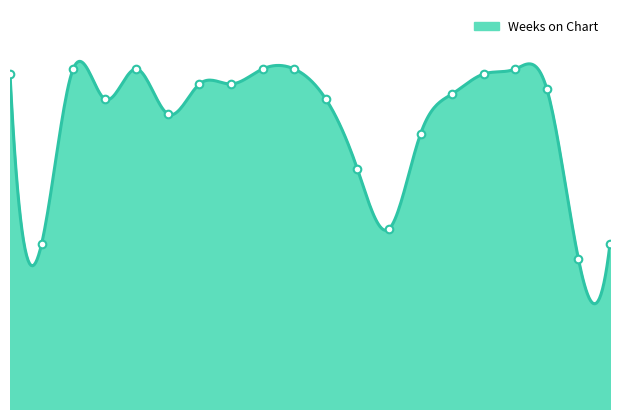

How many lines are shown in the chart?

1